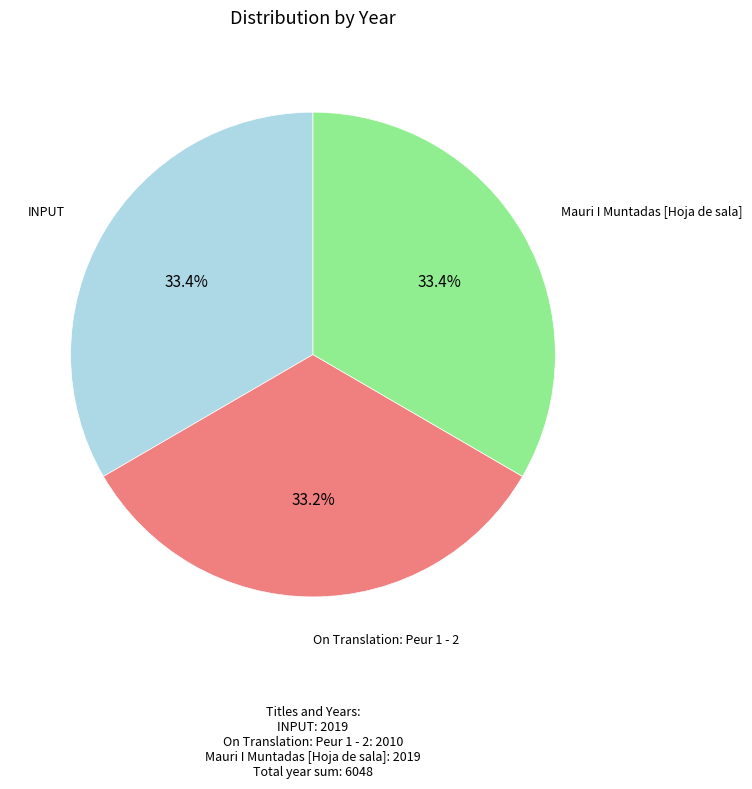

Is there a majority slice in this chart?

No